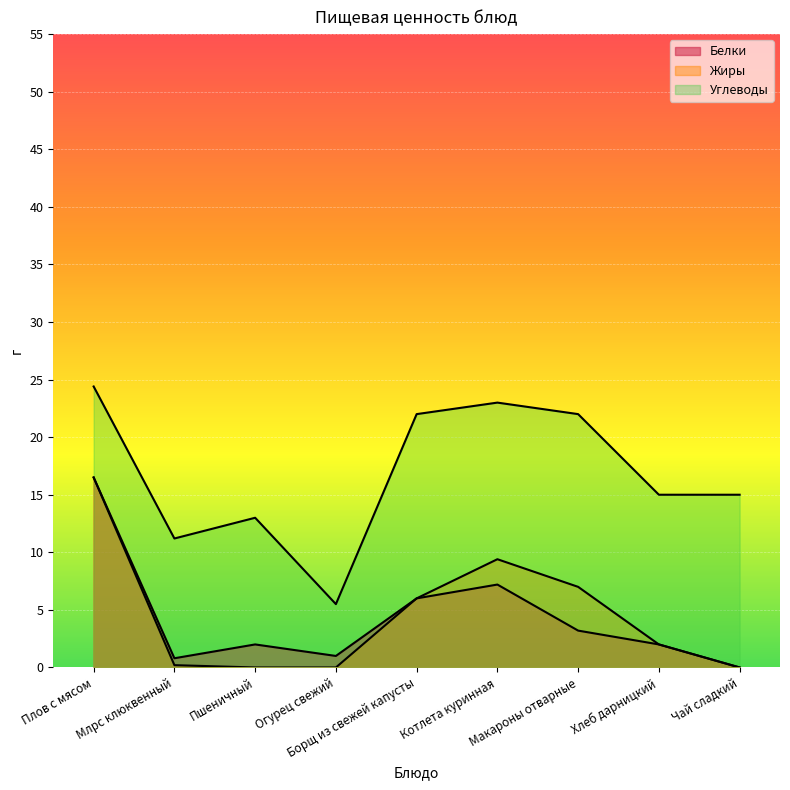

True or false: Белки and Жиры cross at least once.

False